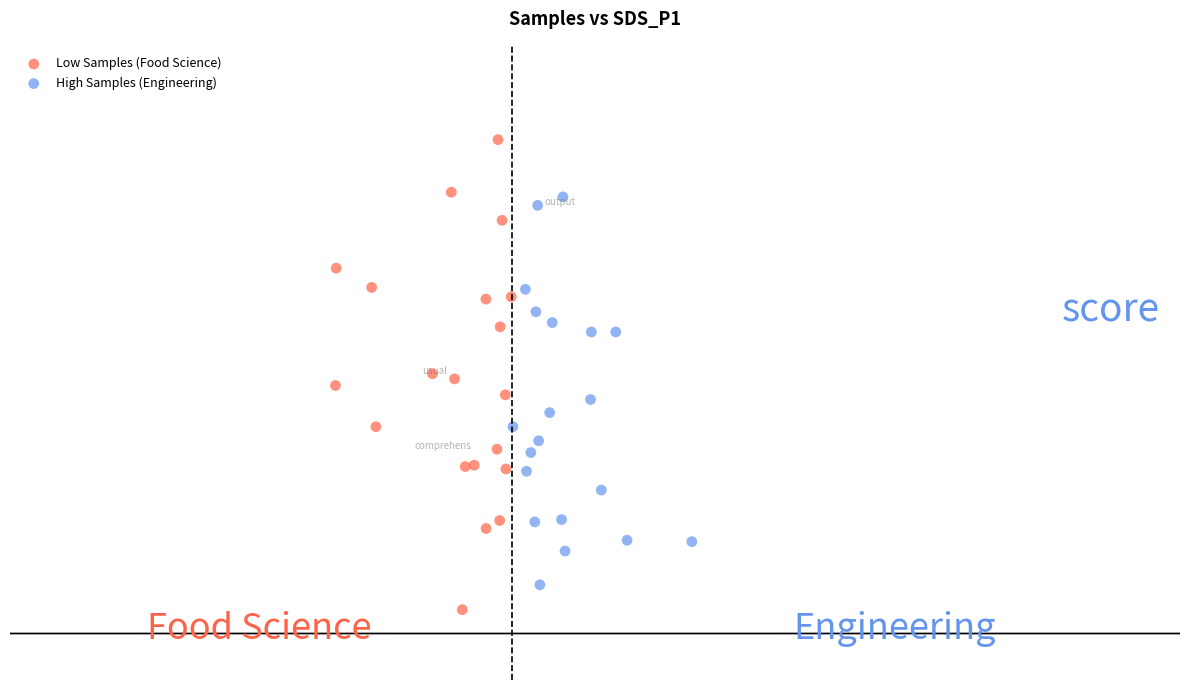

Which series contains the lowest Y value?

Low Samples (Food Science)